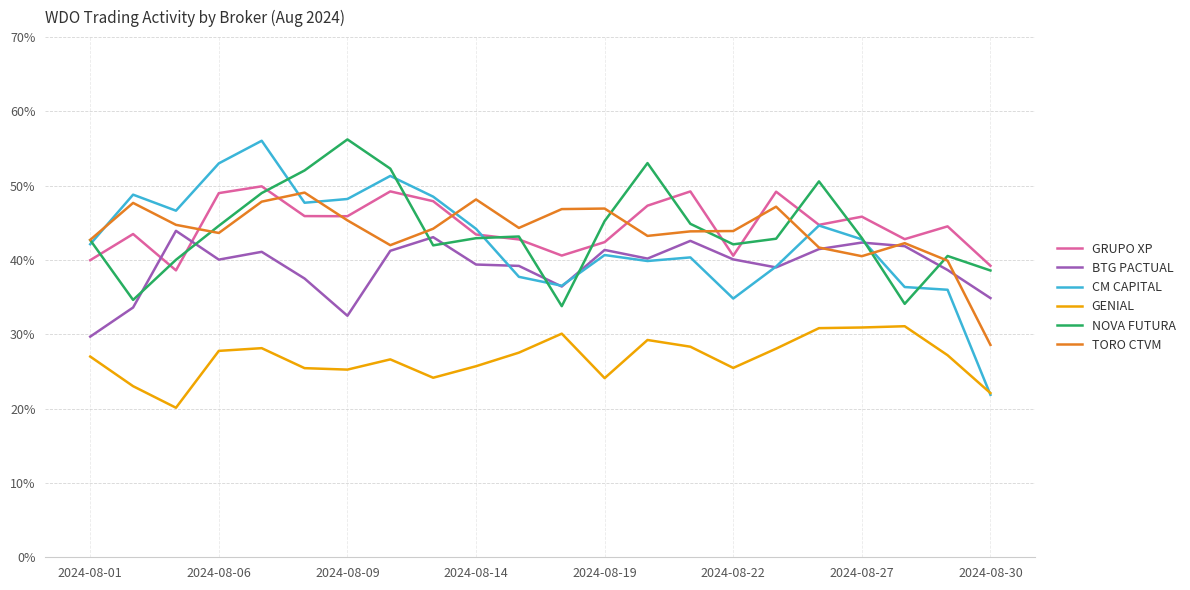

What are all the series names shown in the legend?

GRUPO XP, BTG PACTUAL, CM CAPITAL, GENIAL, NOVA FUTURA, TORO CTVM